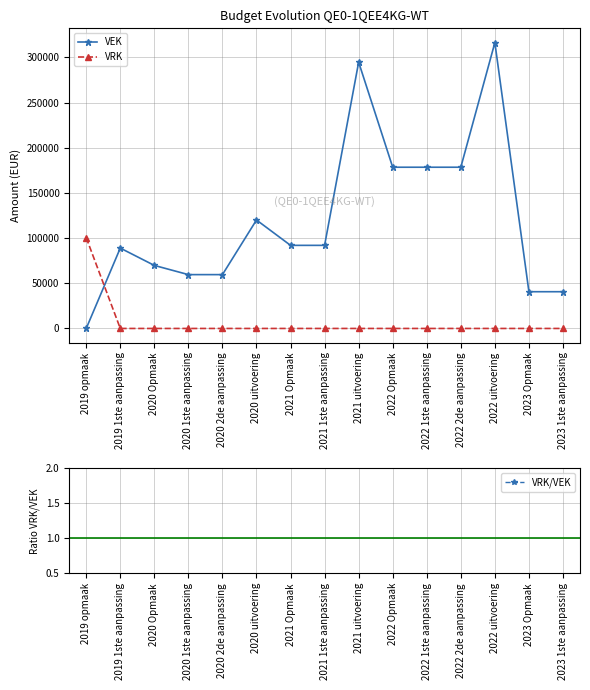

The VEK series shows 13057.1 at 2023 Opmaak. True or false?

False